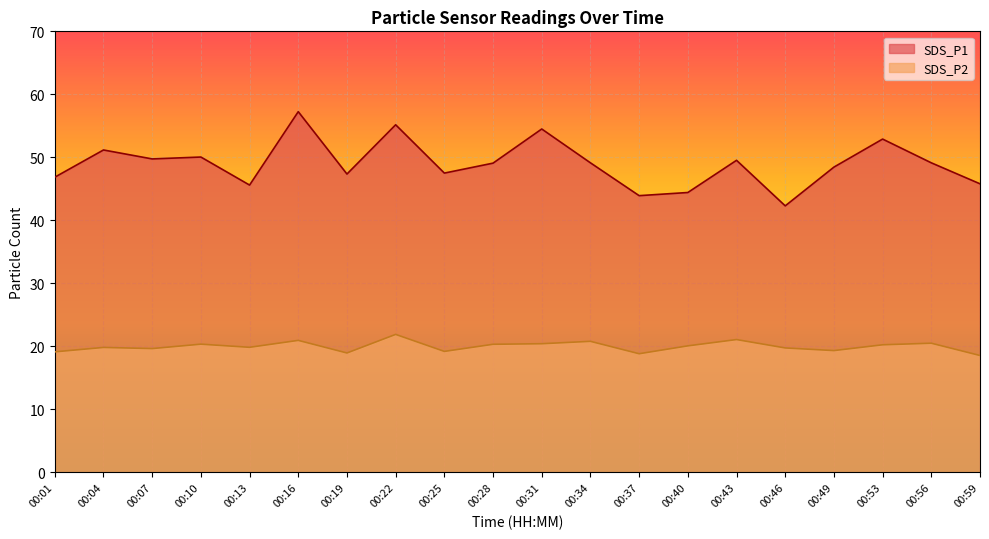

The SDS_P1 series shows 49.1 at 00:56. True or false?

True